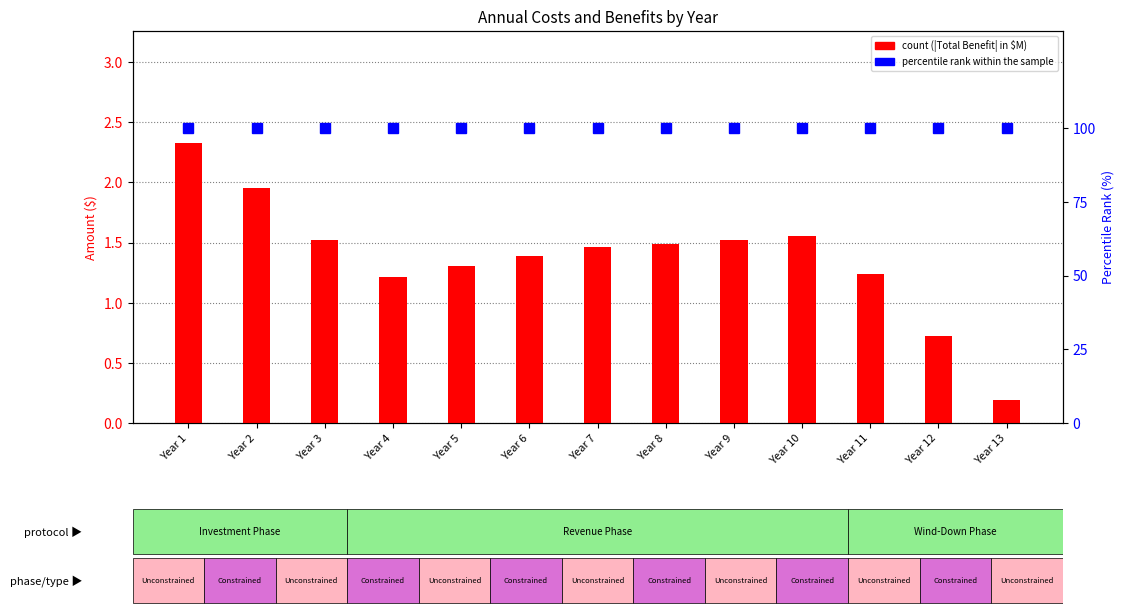

At which label does count first exceed 1?

Year 1